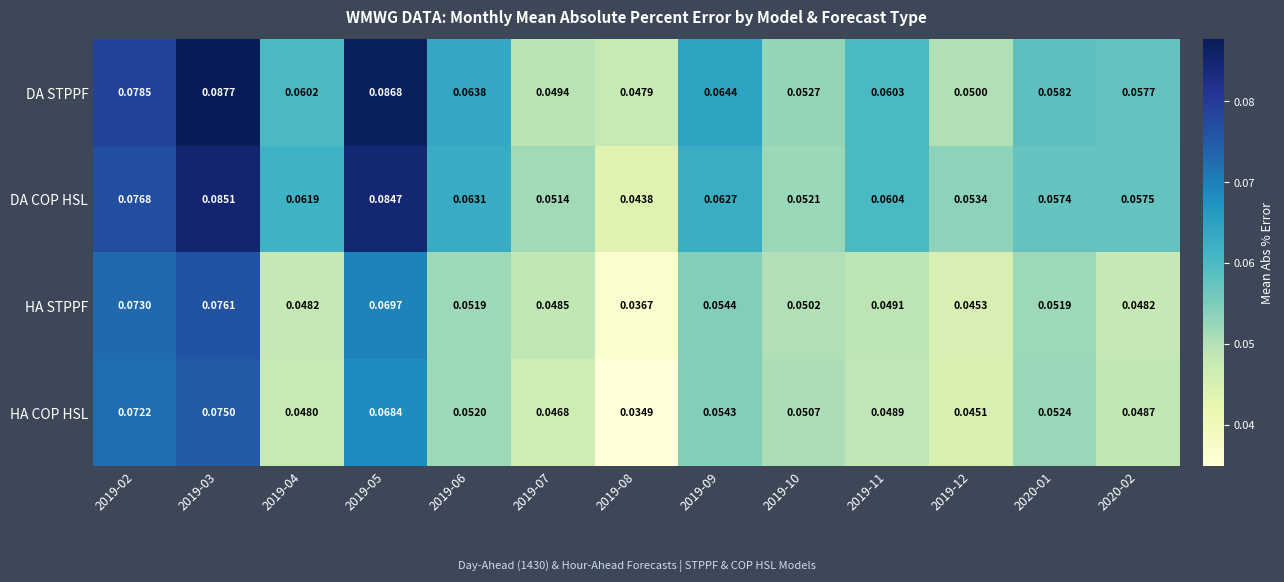

Which series has the largest total across all categories?

DA STPPF